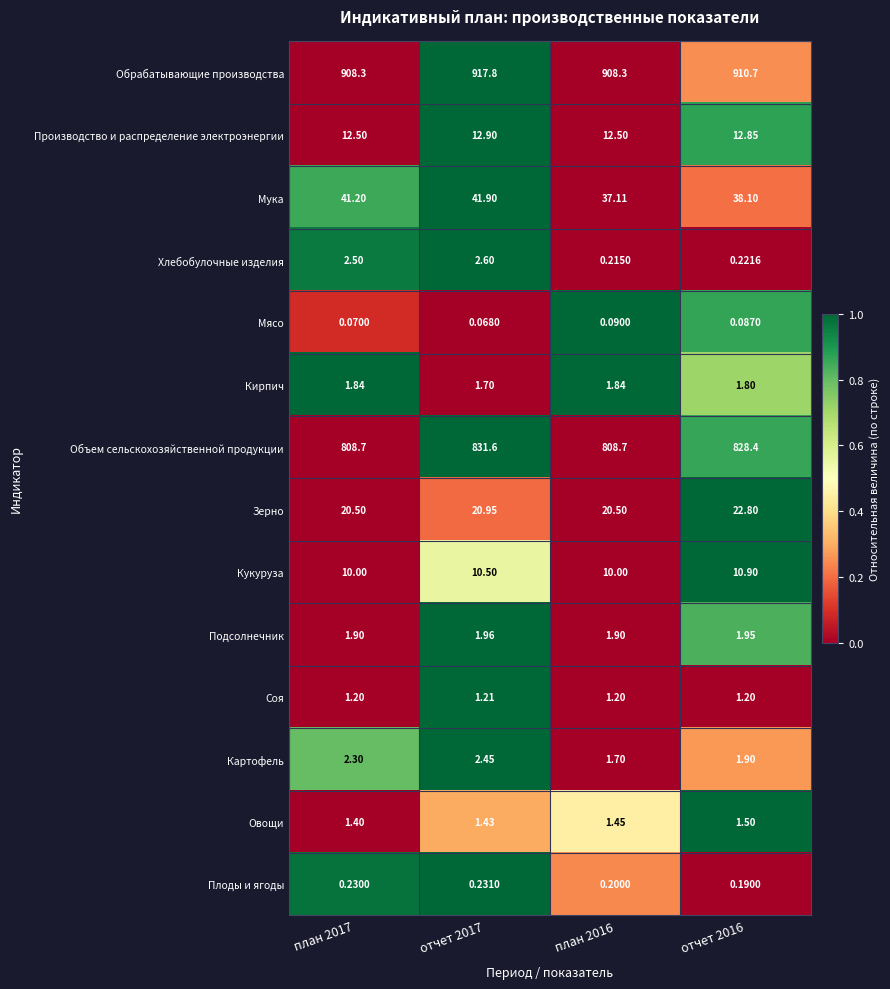

At план 2016, list the series in order from largest to smallest.

Обрабатывающие производства, Объем сельскохозяйственной продукции, Мука, Зерно, Производство и распределение электроэнергии, Кукуруза, Подсолнечник, Кирпич, Картофель, Овощи, Соя, Хлебобулочные изделия, Плоды и ягоды, Мясо